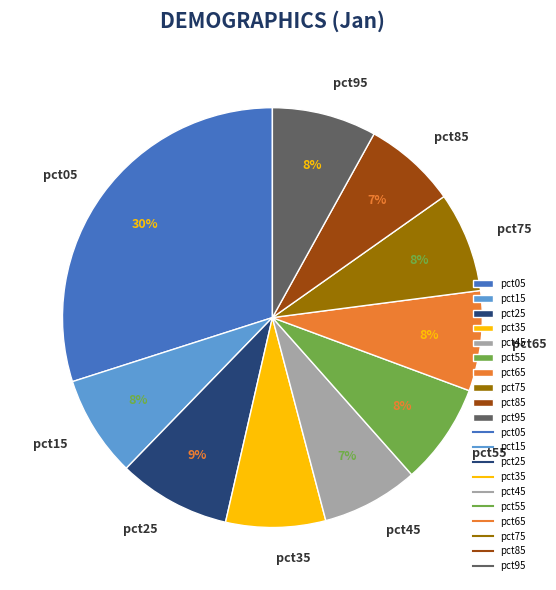

How many segments does this pie chart have?

10